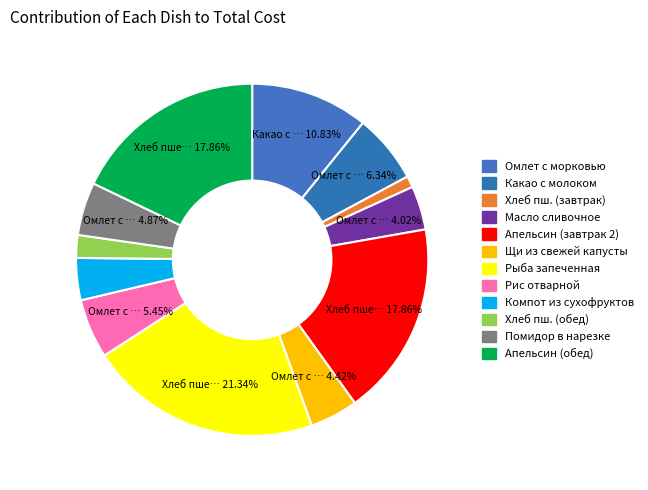

Rank the categories by value from lowest to highest.

Хлеб пшеничный (завтрак), Хлеб пшеничный (обед), Компот из смеси сухофруктов, Масло сливочное, Щи из свежей капусты, Помидор в нарезке, Рис отварной, Какао с молоком сгущенным, Омлет с морковью, Апельсин (завтрак 2), Апельсин (обед), Рыба запеченная в сметанном соусе